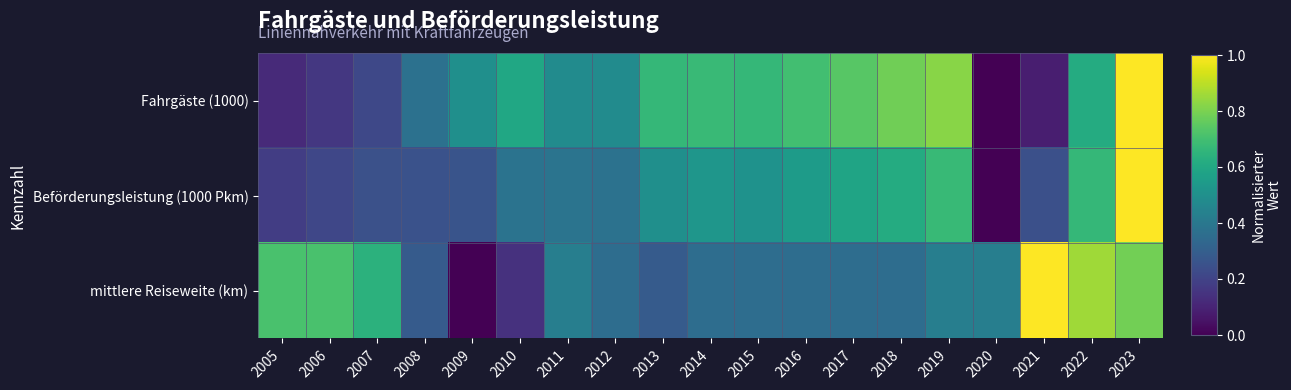

At which category is the sum across all series the highest?

2023